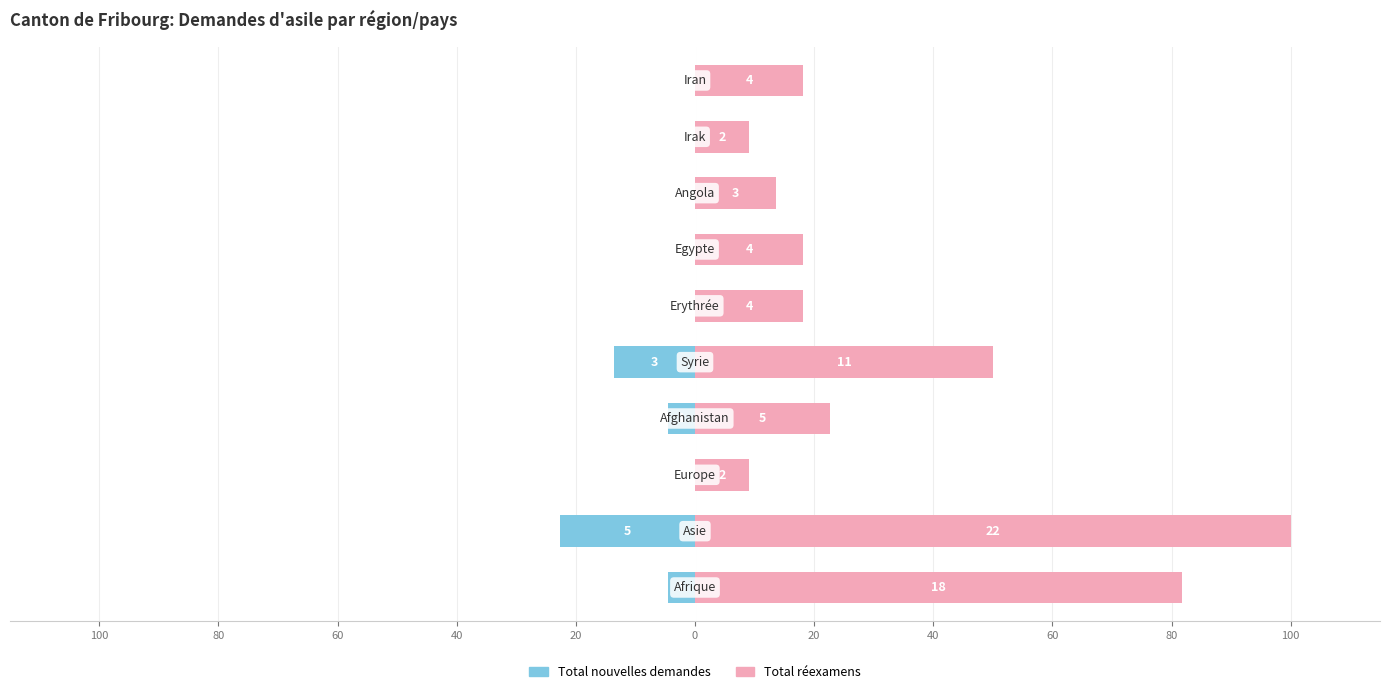

The value of Total nouvelles demandes at 0 is 0.0. True or false?

True